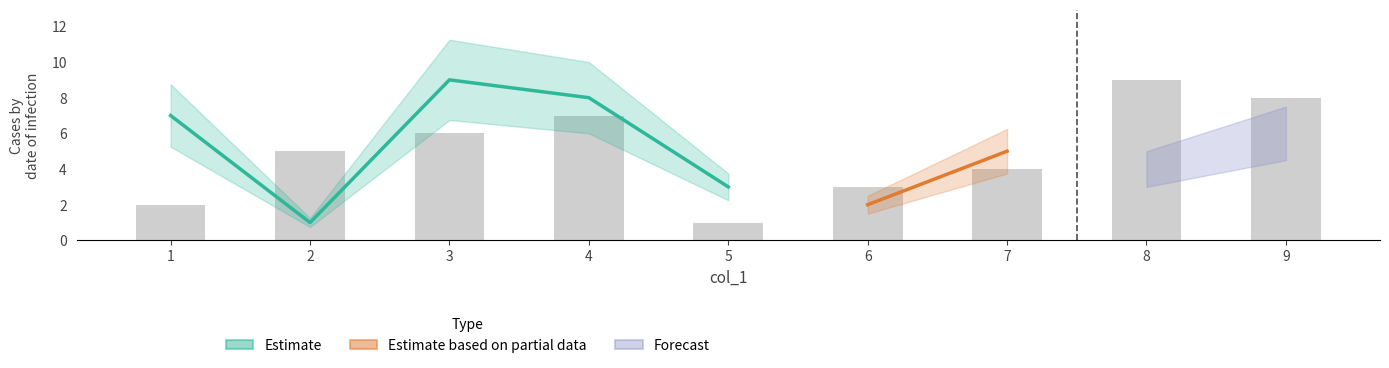

How many data points in col_7 are above 5?

4